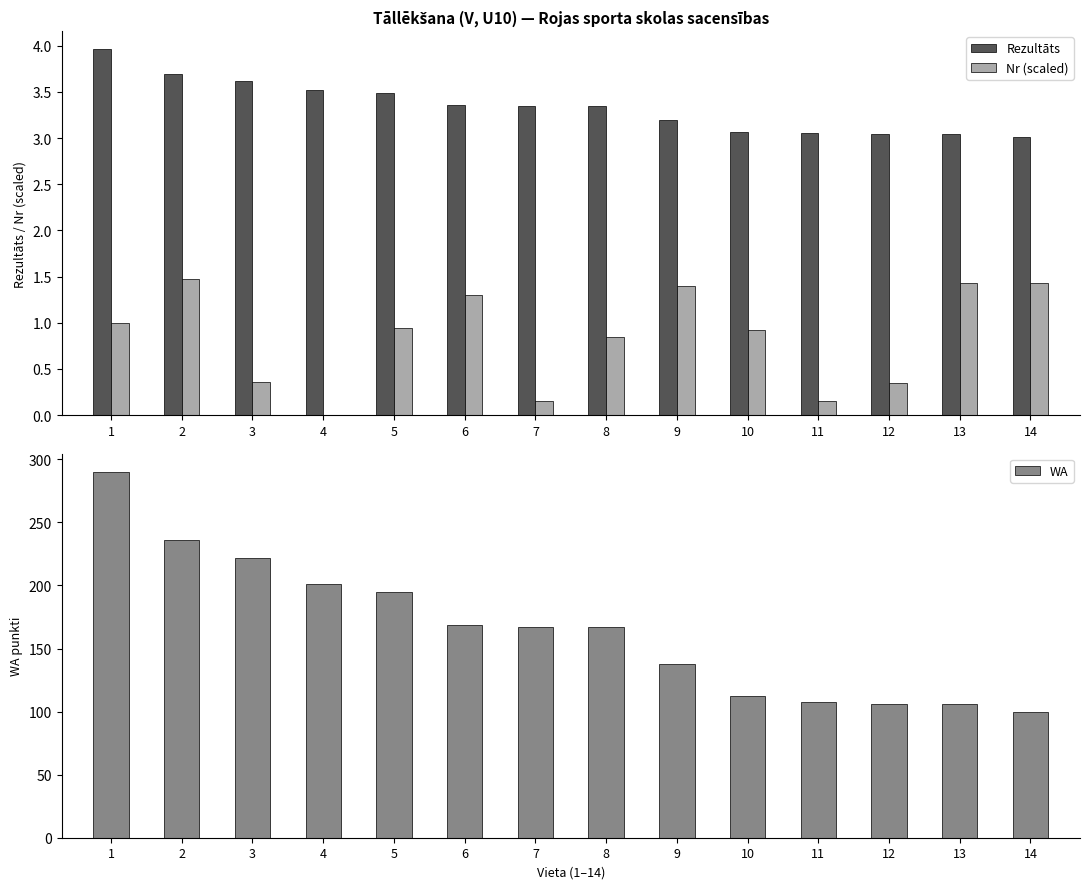

Count the number of categories in the chart.

14